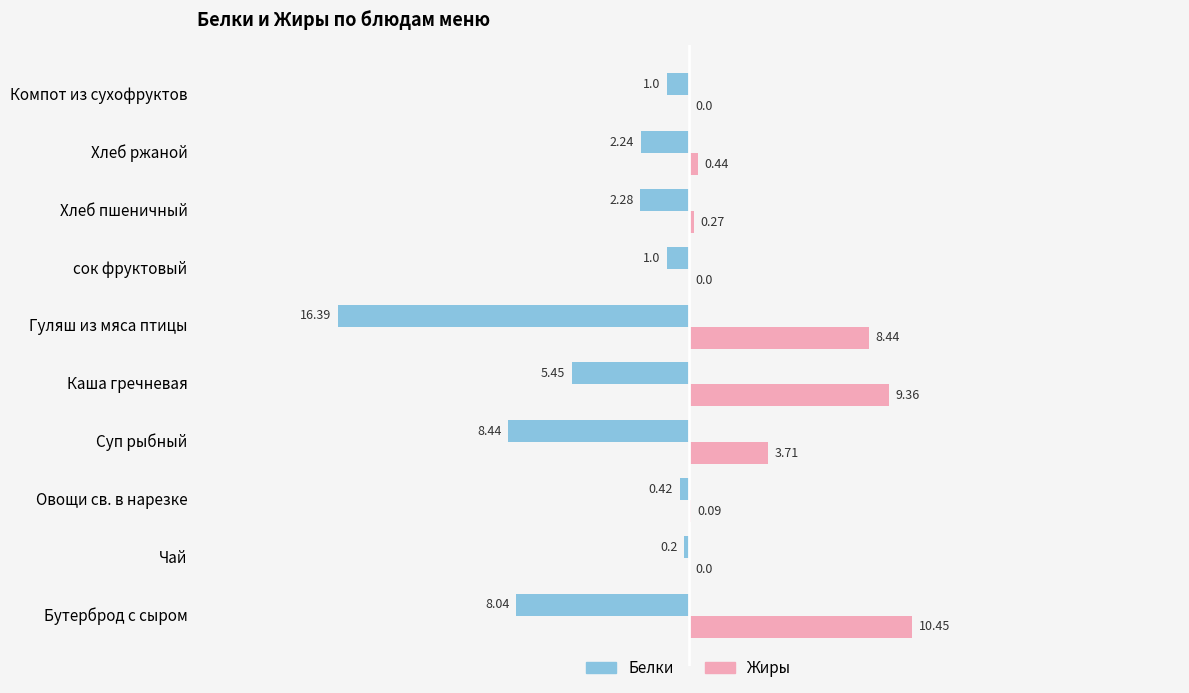

Which series changed the most between Хлеб ржаной and Компот из сухофруктов?

Белки